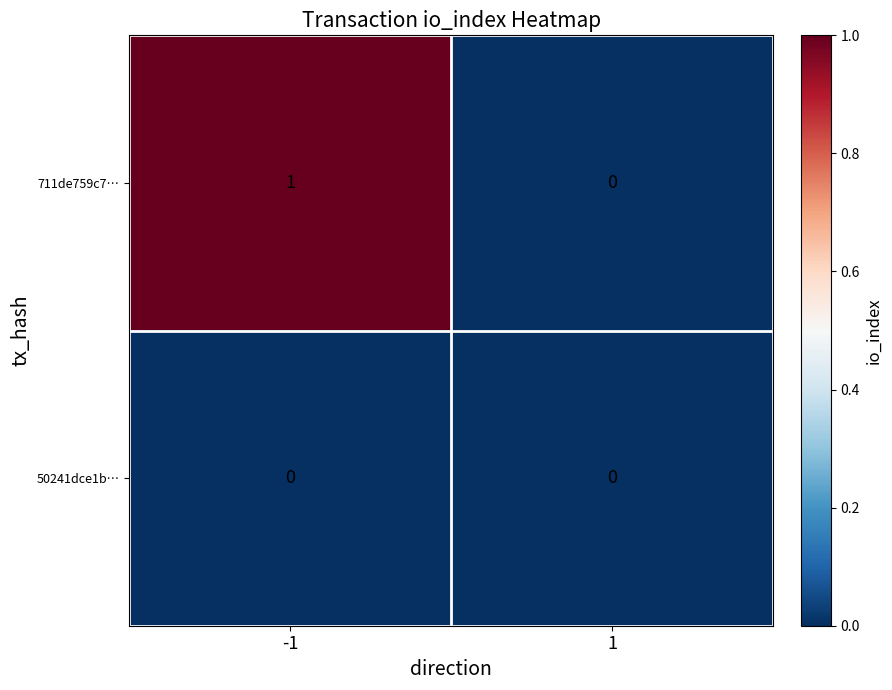

Which series has the largest total across all categories?

711de759c7…